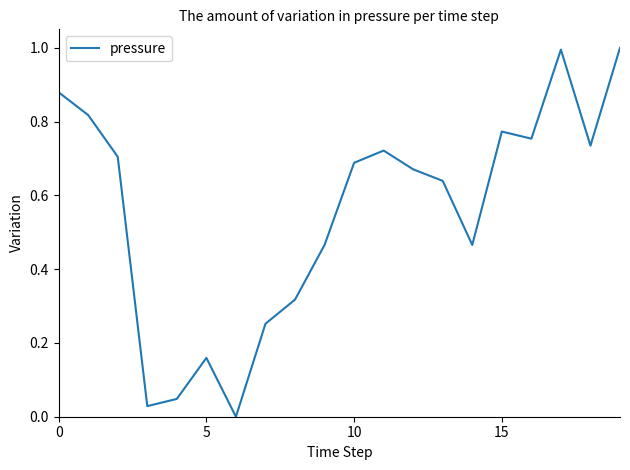

What is the difference between the maximum and minimum values?

1.0